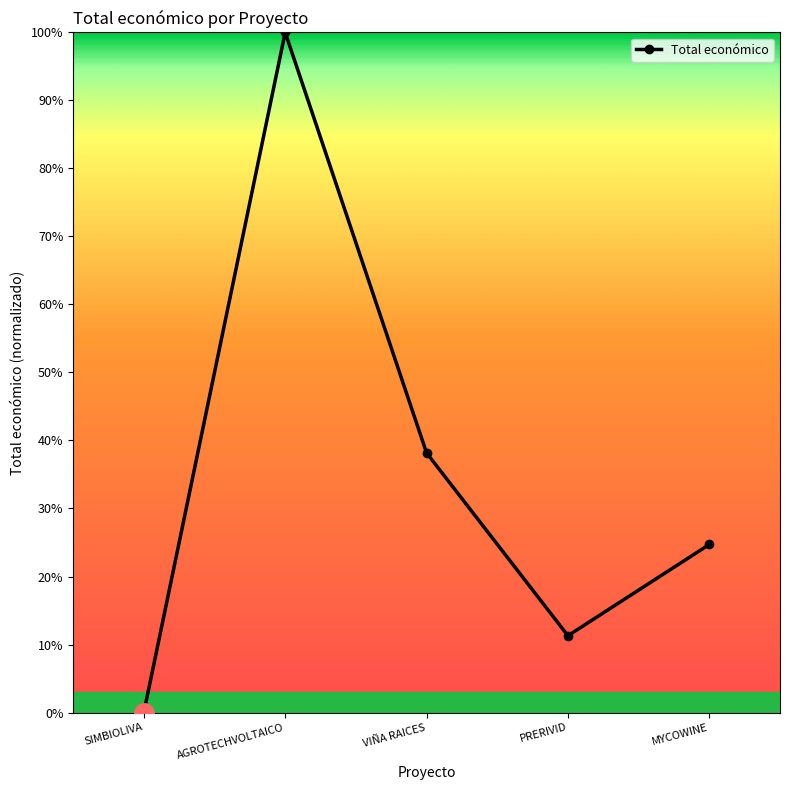

Does the chart have visible grid lines?

No